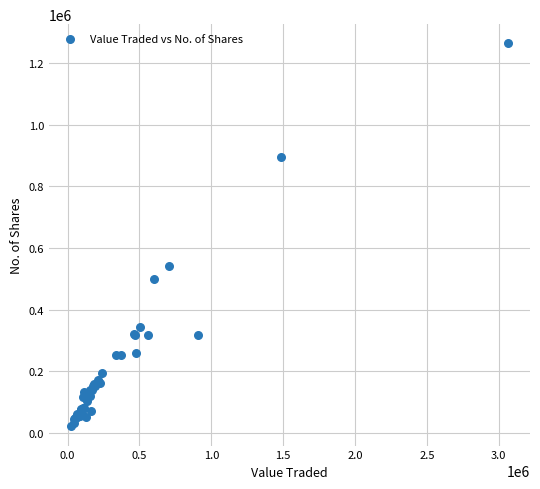

What Y value in the scatter plot is closest to 642854?

541766